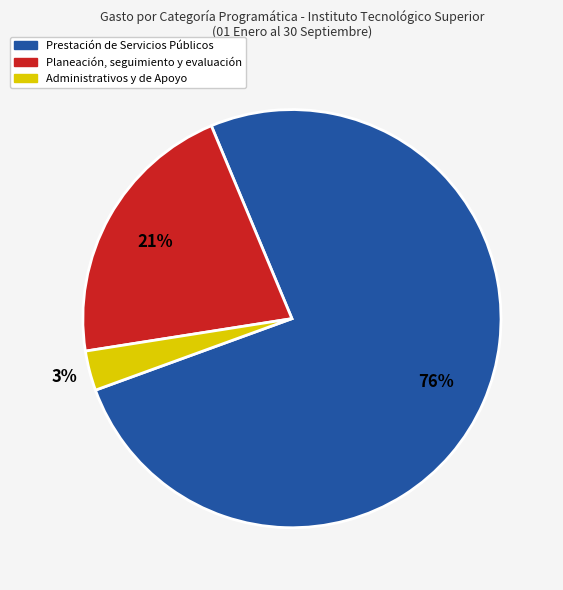

To the nearest percent, what is the difference between the Prestación de Servicios Públicos and Planeación, seguimiento y evaluación slice percentages?

55%